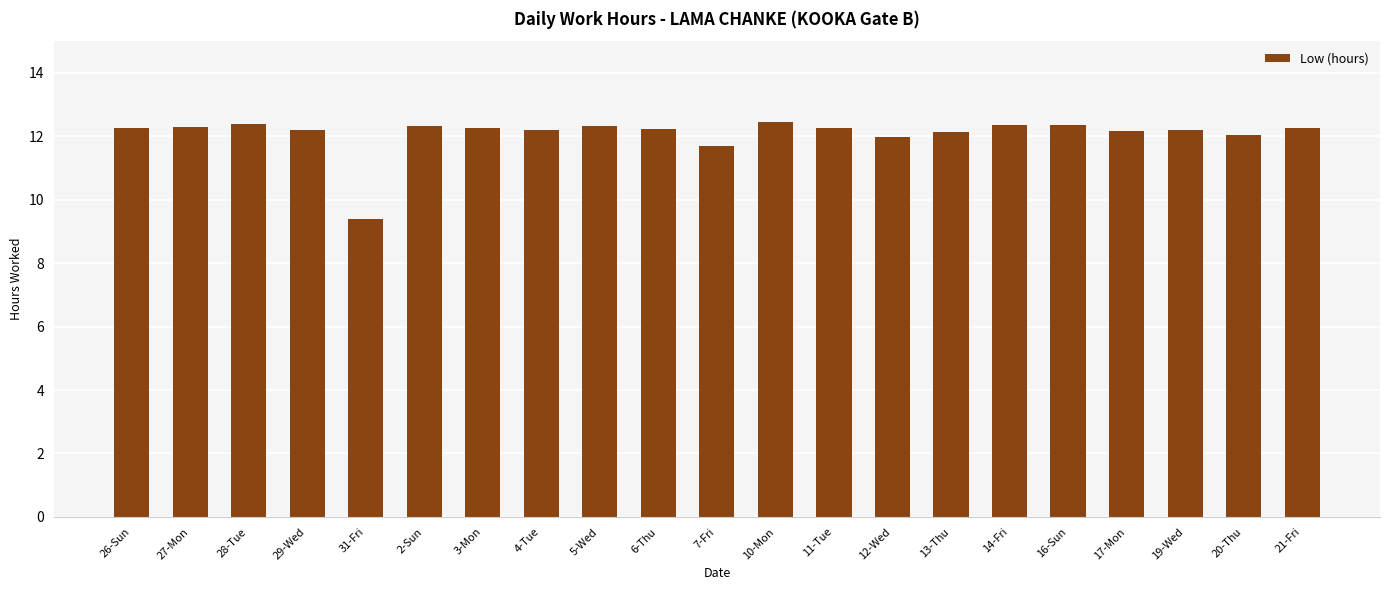

What is the ratio of the value at 3-Mon to the value at 2-Sun?

1.0